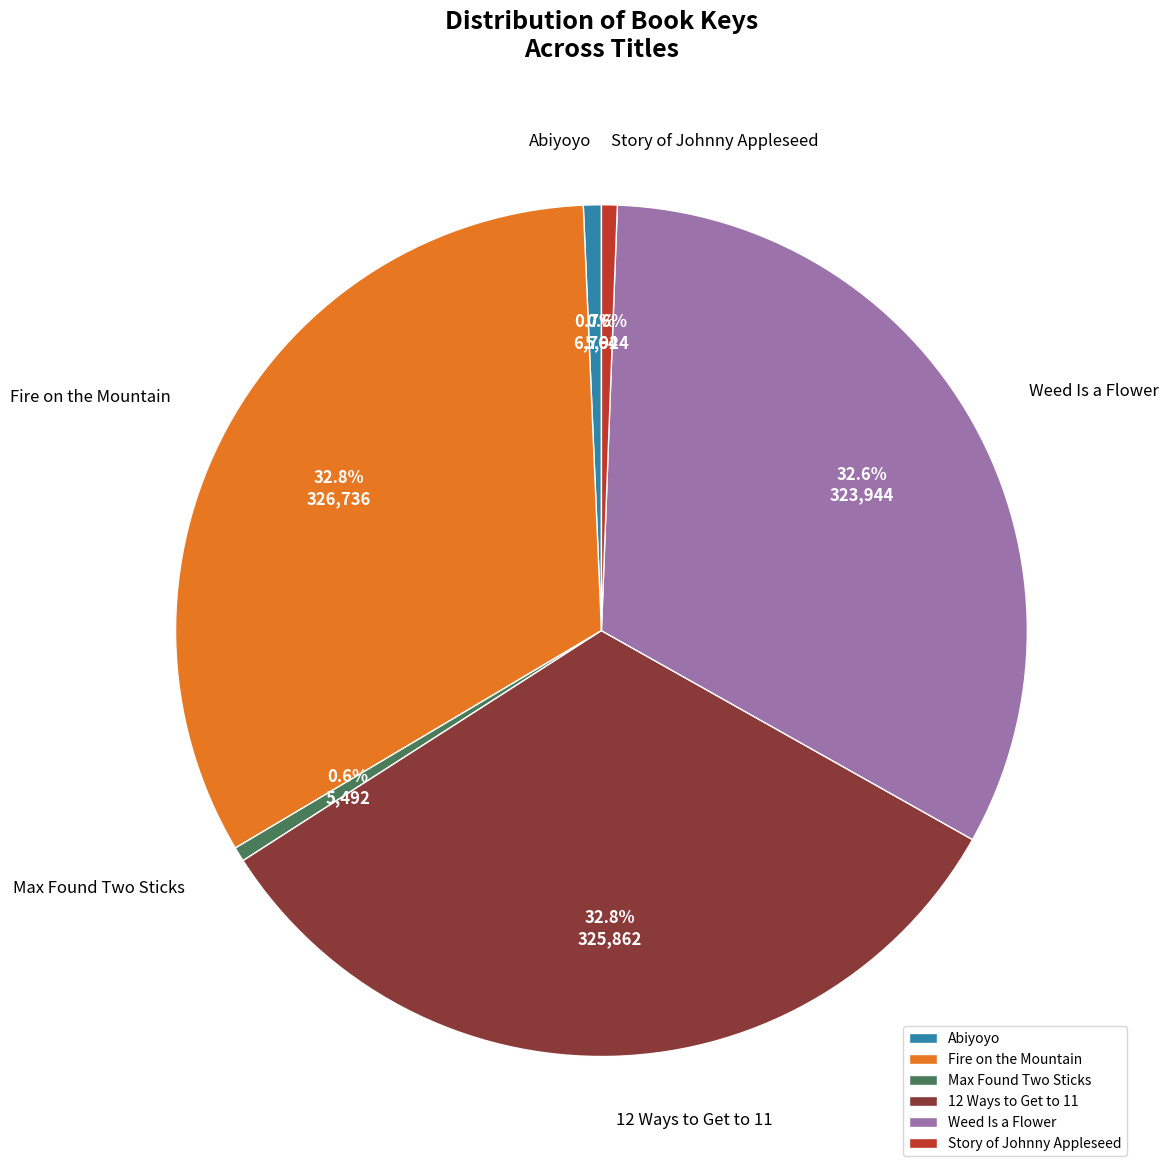

To the nearest percent, what is the combined percentage of Fire on the Mountain and Weed Is a Flower?

65%